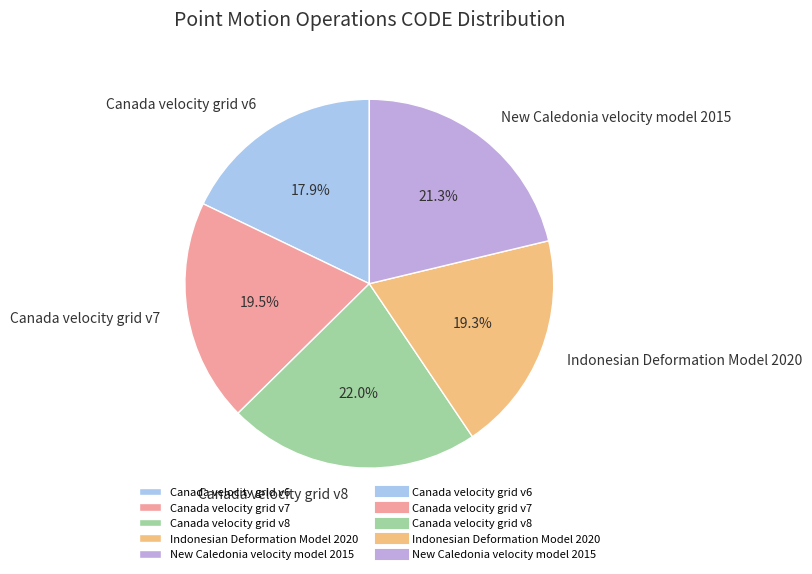

Is it true that Canada velocity grid v7 is 12% of the pie?

False